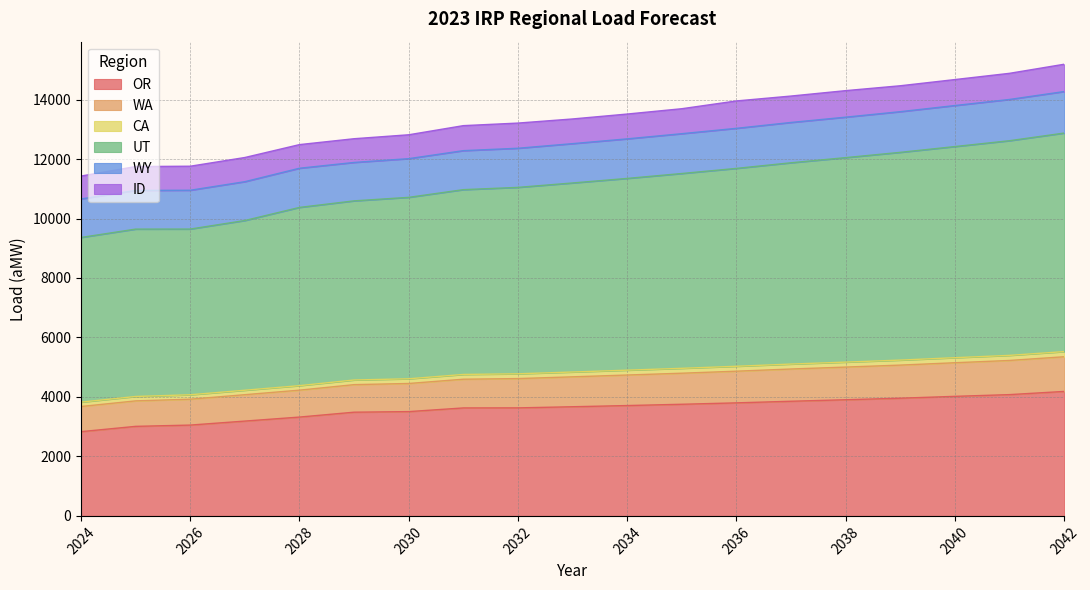

What is the lowest value of the OR series?

2833.1